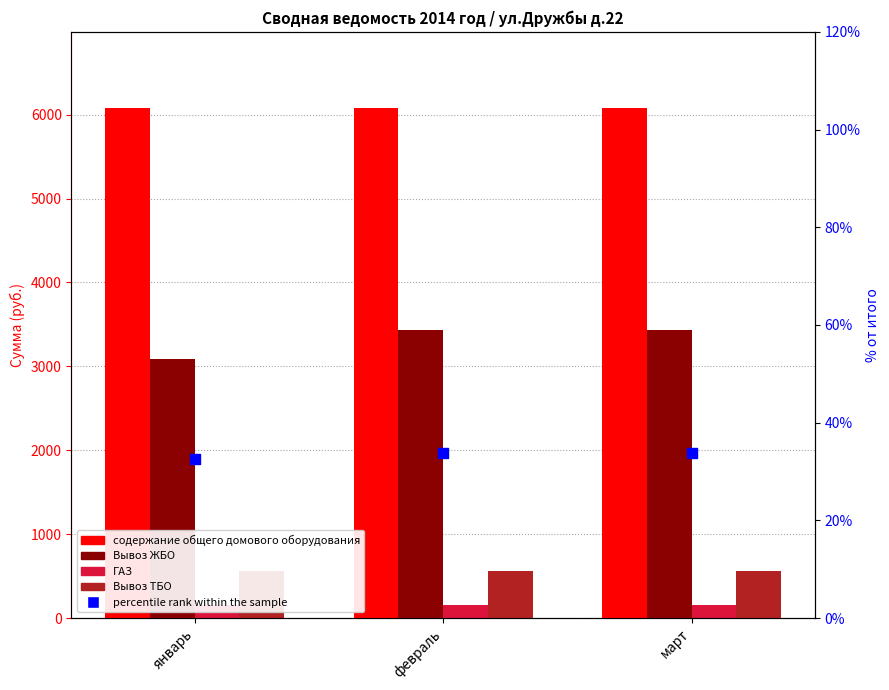

At how many categories does at least one series exceed 2683?

3